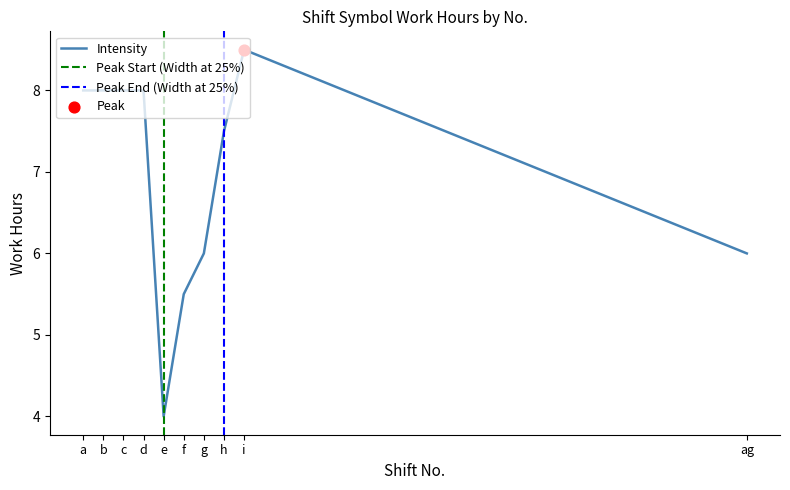

What is the ratio of the value at e to the value at g?

0.7